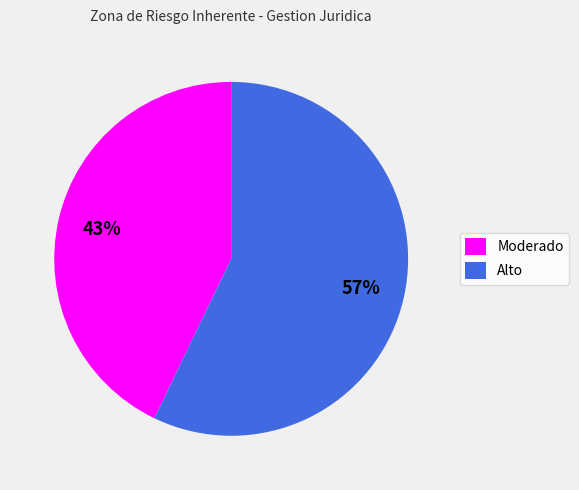

What is the largest slice in the pie chart?

Alto